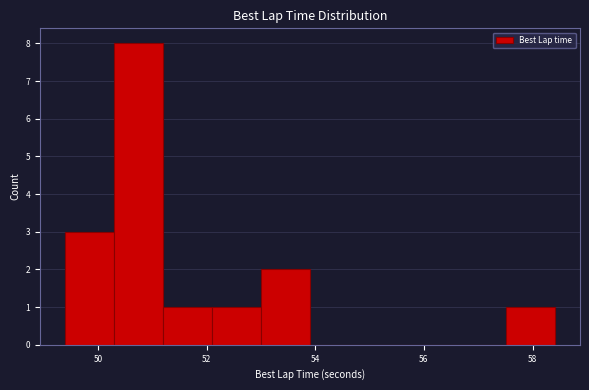

What is the height of the bar covering 51.2 to 52.0 on the x-axis? Neither the bar edges nor the heights are printed on the chart, so give them approximately, as read against the axes.

1